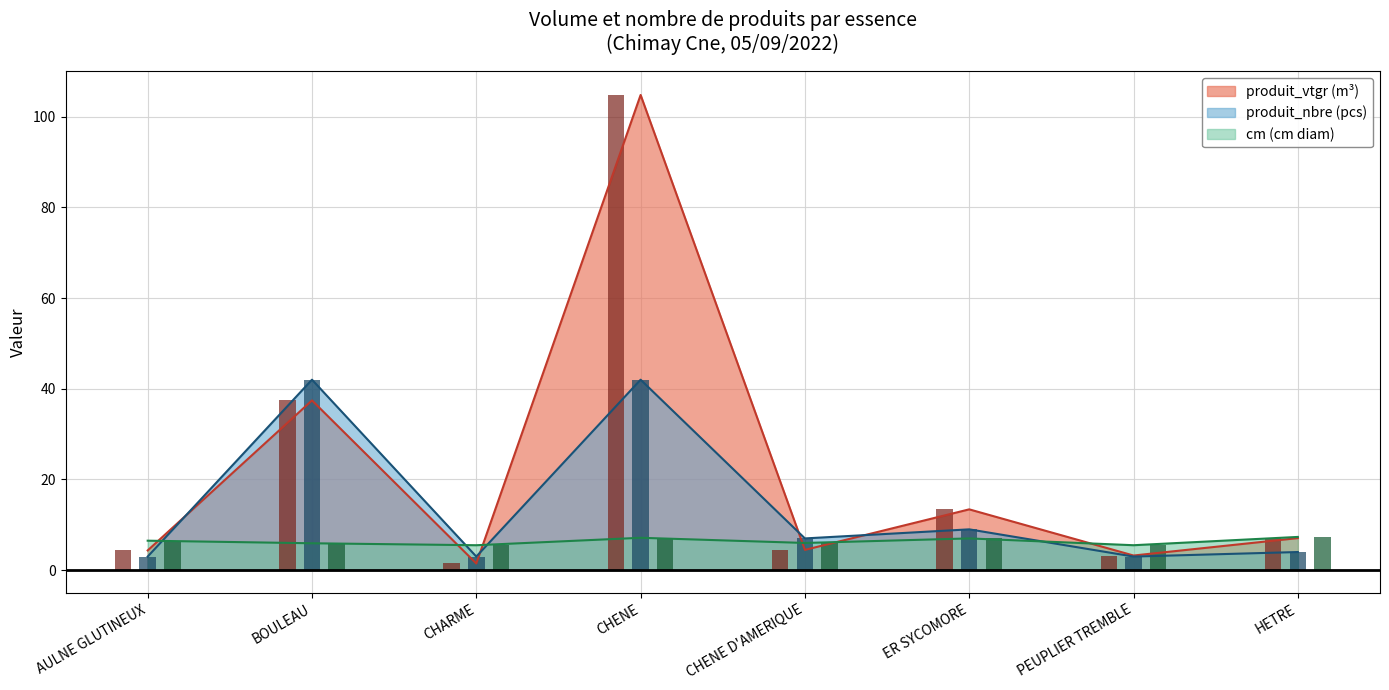

Which has a higher value, PEUPLIER TREMBLE or AULNE GLUTINEUX?

AULNE GLUTINEUX